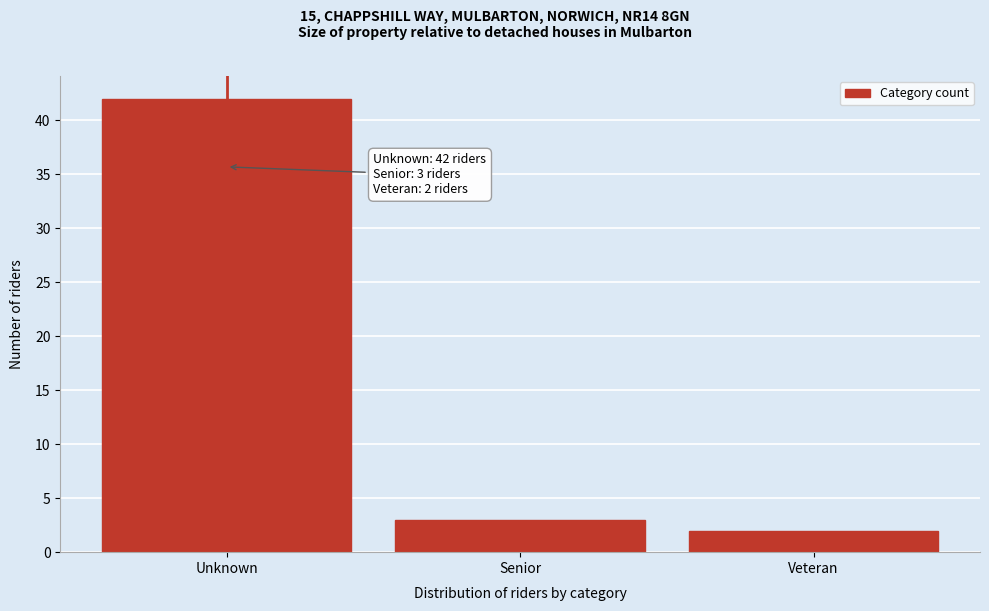

Reading right to left, list all the values displayed in this chart.

Veteran=2	Senior=3	Unknown=42